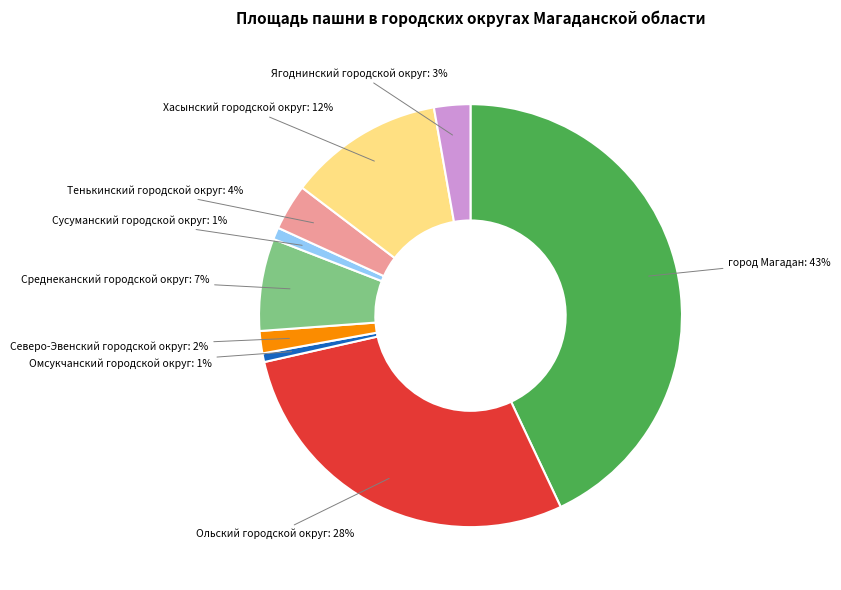

To the nearest percent, what percentage of the pie is Ягоднинский городской округ?

3%